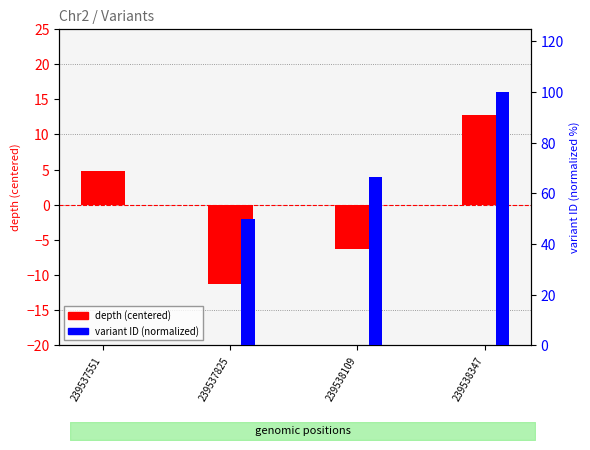

Rank the series at 239538109 from highest to lowest value.

variant ID (norm), depth (centered)